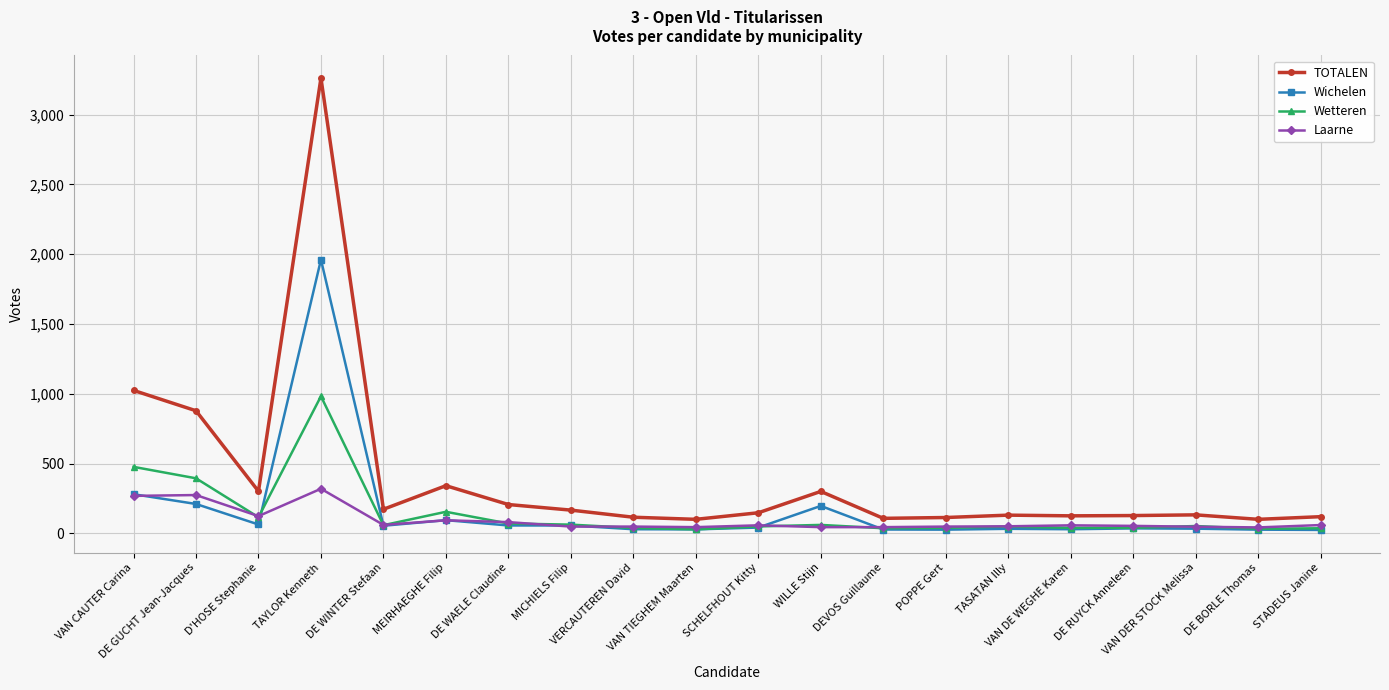

What is the label of the 14th point from the right?

DE WAELE Claudine